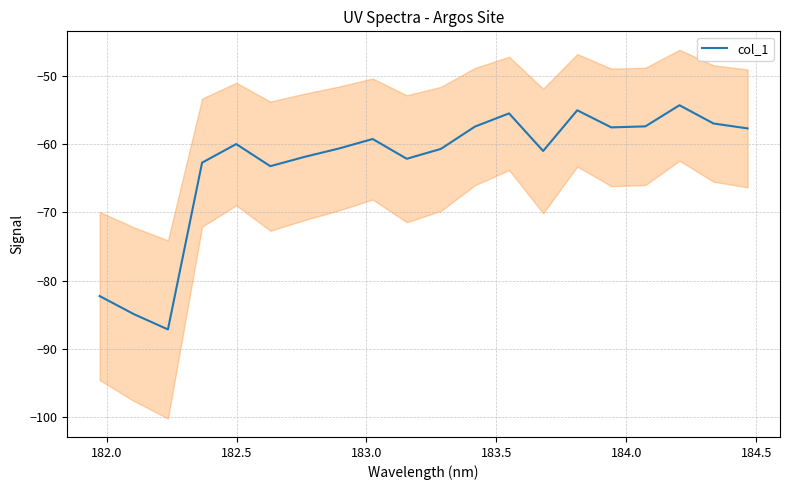

What is the average value?

-62.9